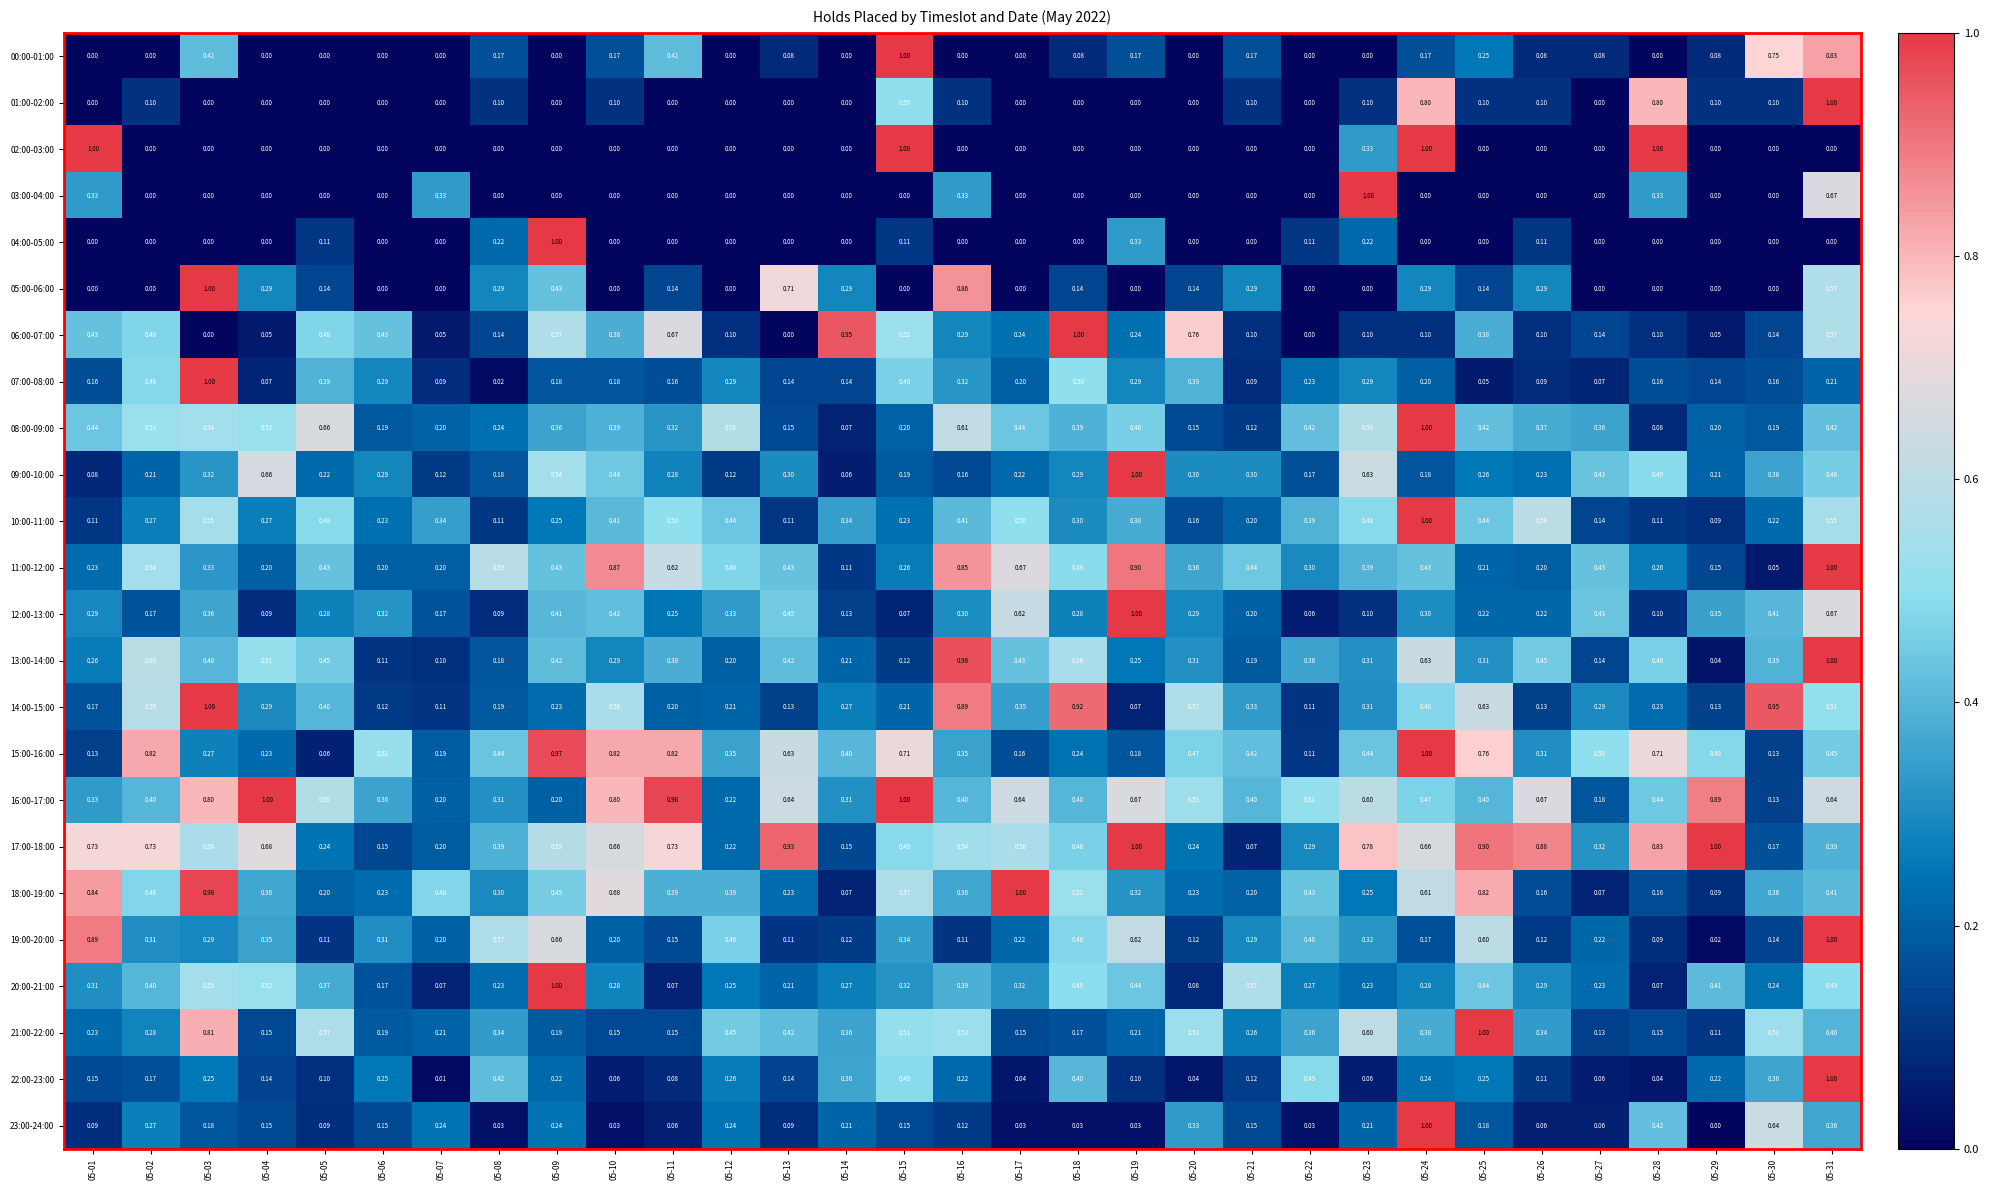

Is the value of 13:00-14:00 at 05-28 greater than the value of 06:00-07:00 at 05-16?

Yes